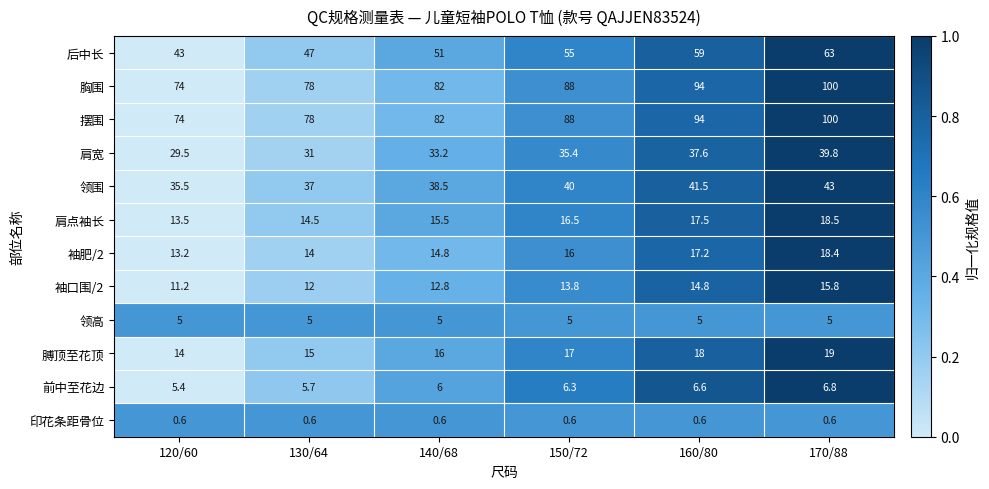

At which category is the sum across all series the highest?

170/88